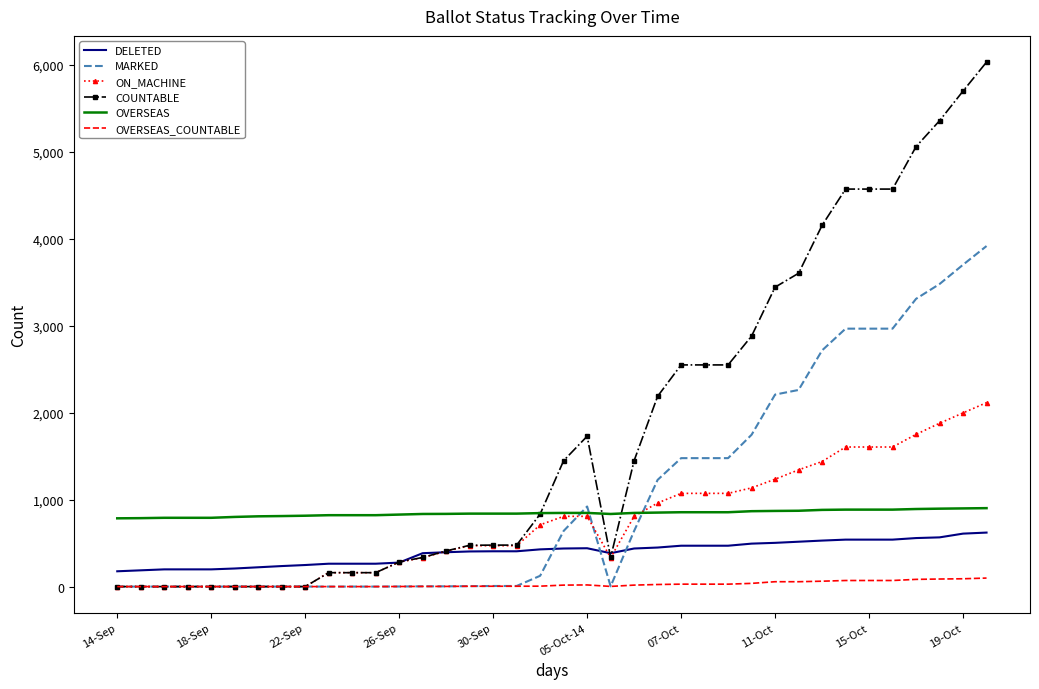

True or false: OVERSEAS and MARKED intersect in this chart.

True